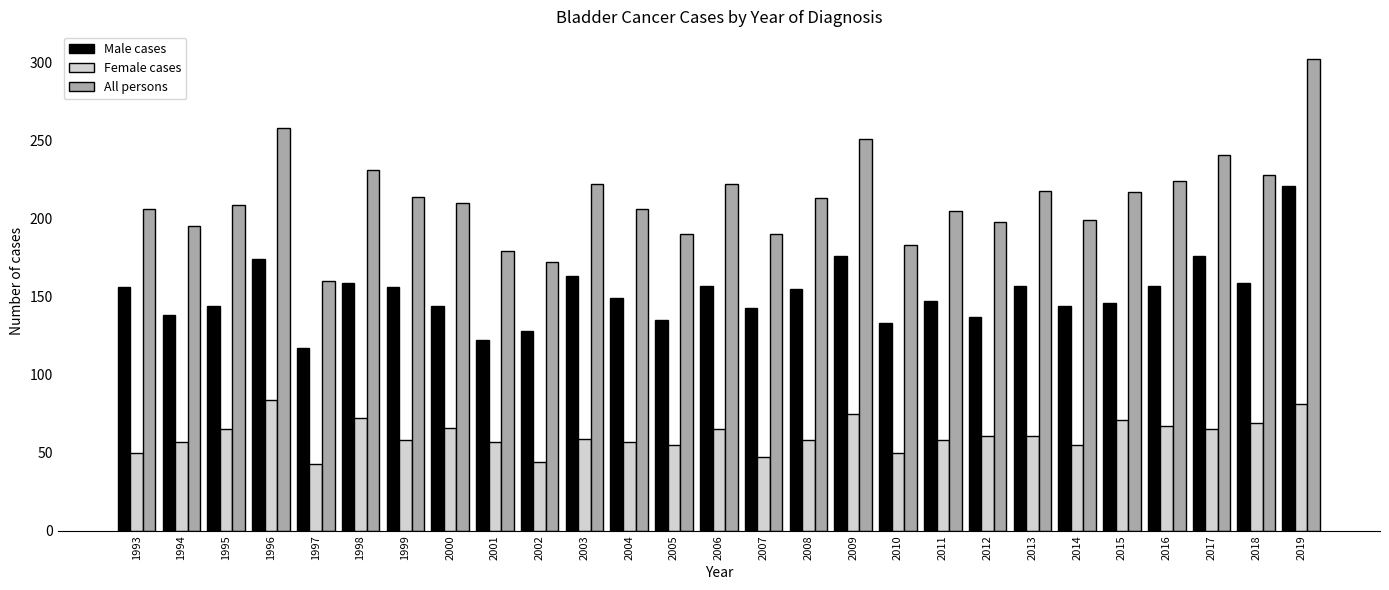

Rank the series by their average value, from lowest to highest.

Female cases, Male cases, All persons